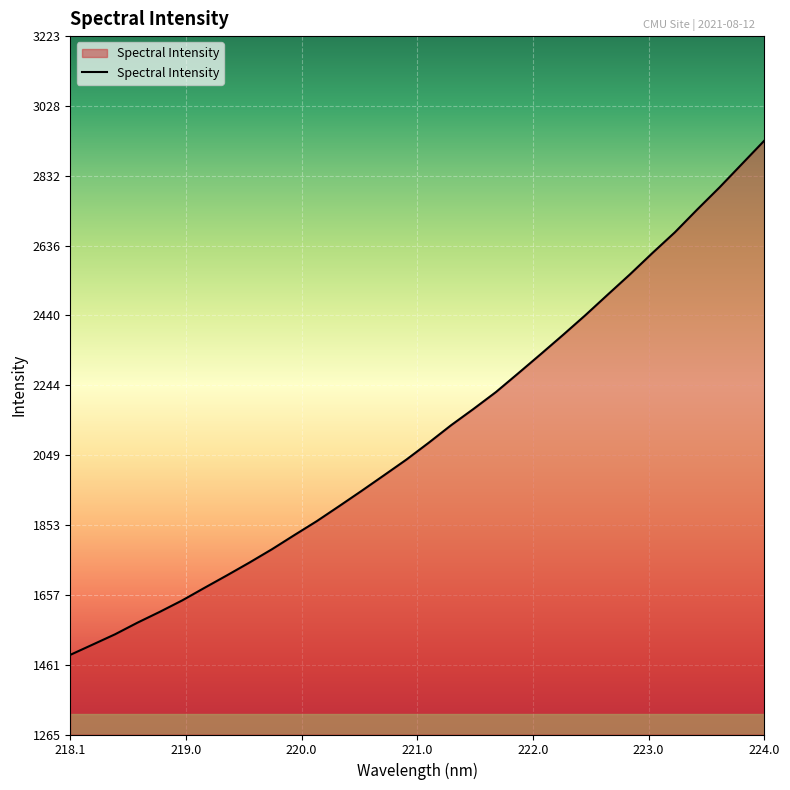

What is the smallest value displayed?

1488.8